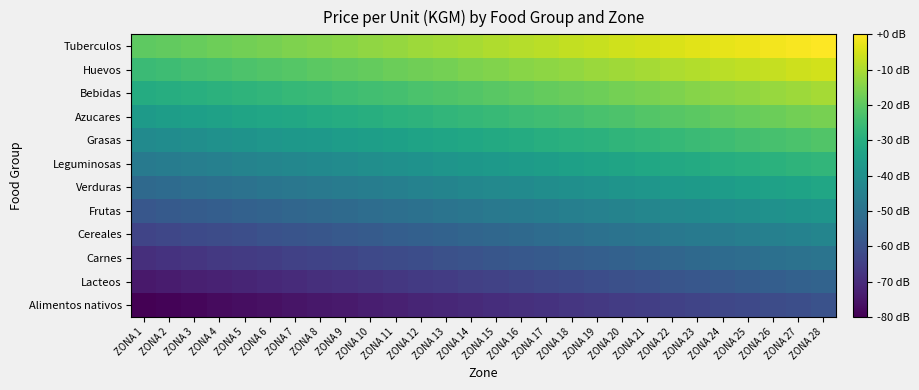

At which category does the chart reach its peak across all series?

ZONA 28